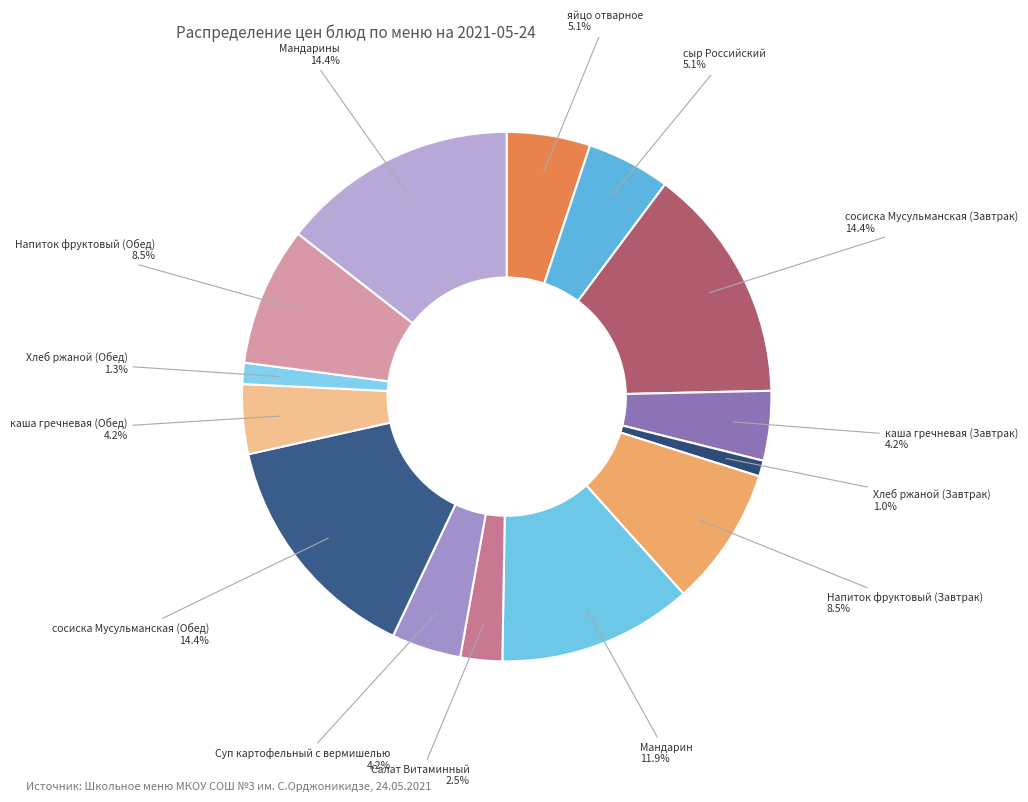

The сосиска Мусульманская (Обед) slice represents 14% of the pie. True or false?

True